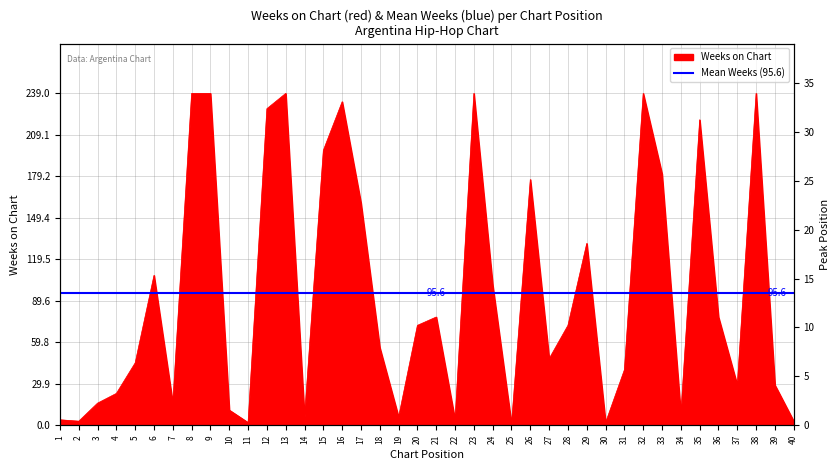

Where does the Pico series first go above 2?

4